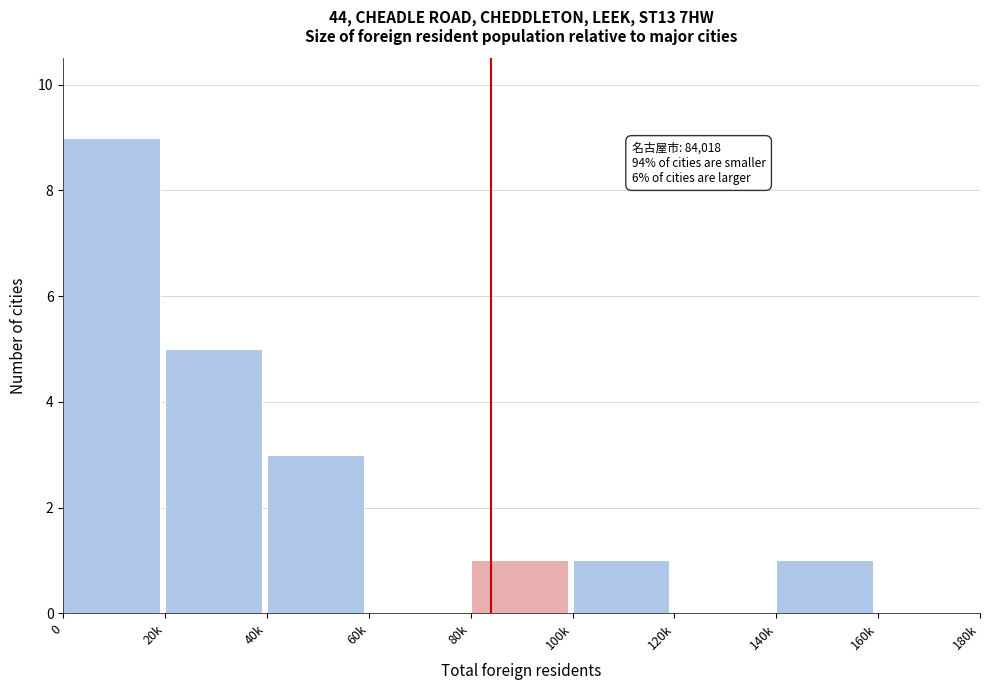

Reading left to right, list all the values displayed in this chart.

0=9	20k=5	40k=3	60k=0	80k=1	100k=1	120k=0	140k=1	160k=0